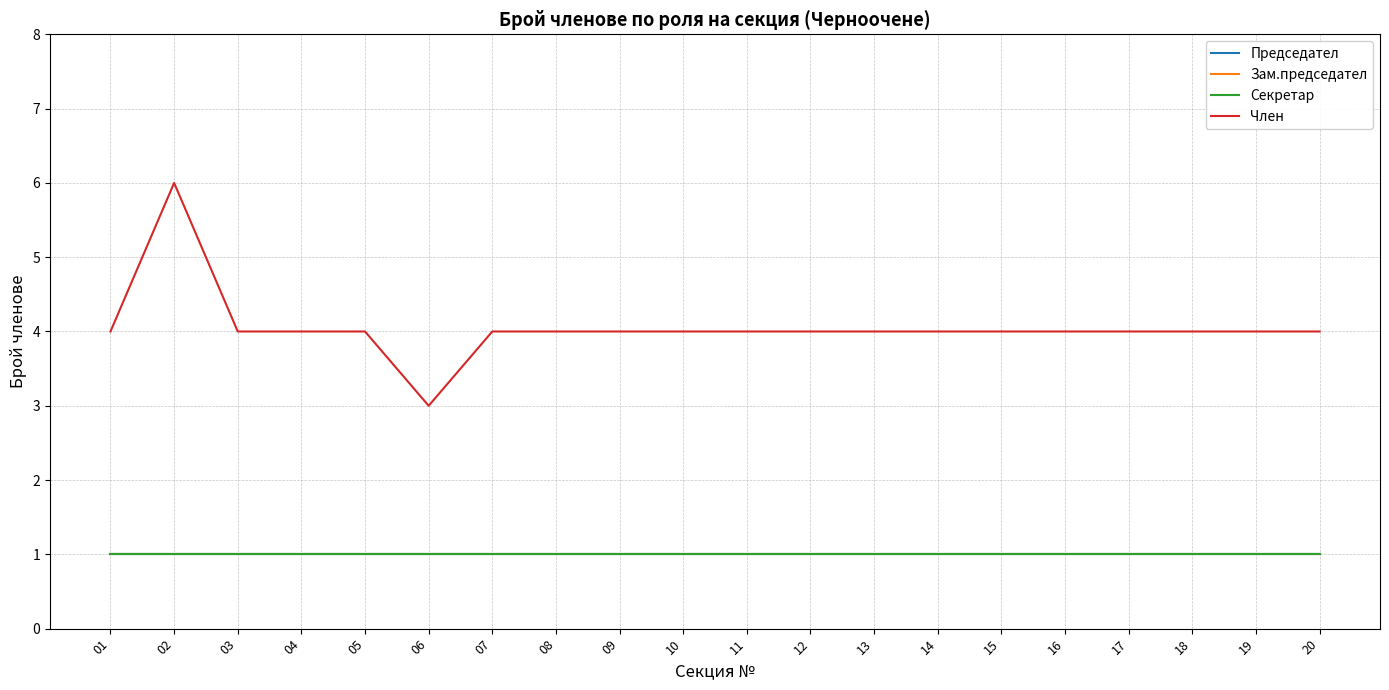

Is this an area chart (filled region under the line)?

No